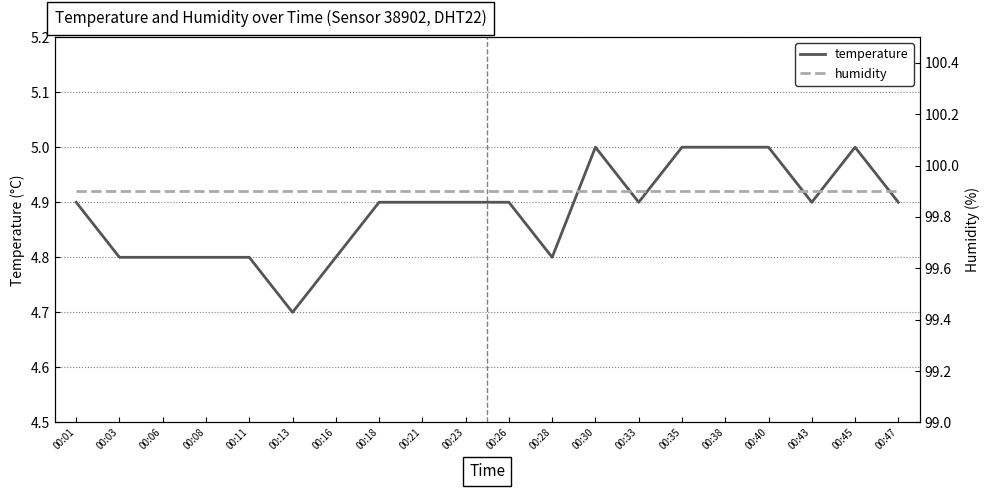

Is the value of temperature at 00:26 greater than the value of humidity at 00:38?

No